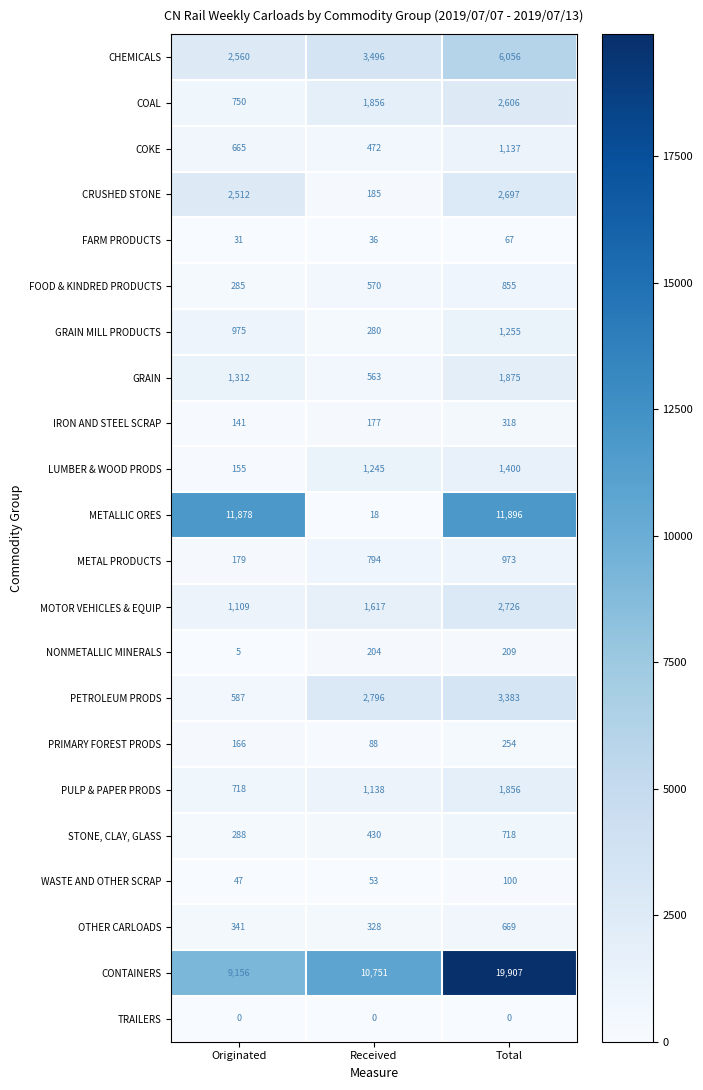

What is the difference between the highest and lowest values at Total?

19907